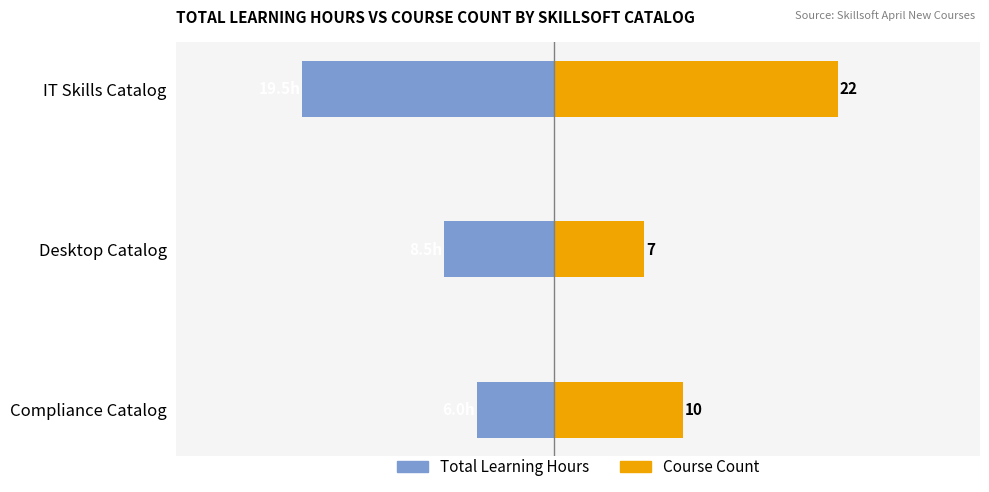

The value of Course Count at IT Skills Catalog is 22.0. True or false?

True